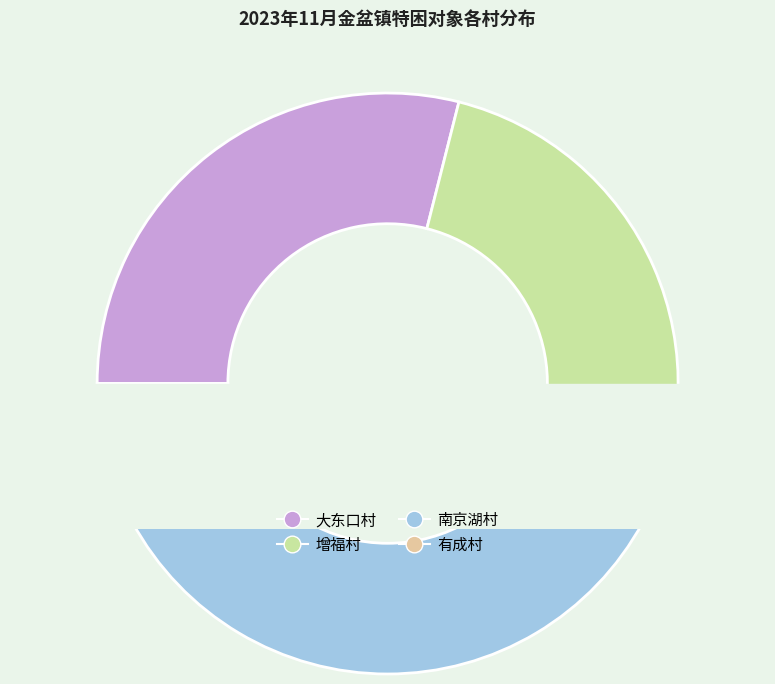

To the nearest percent, what is the average slice percentage?

25%